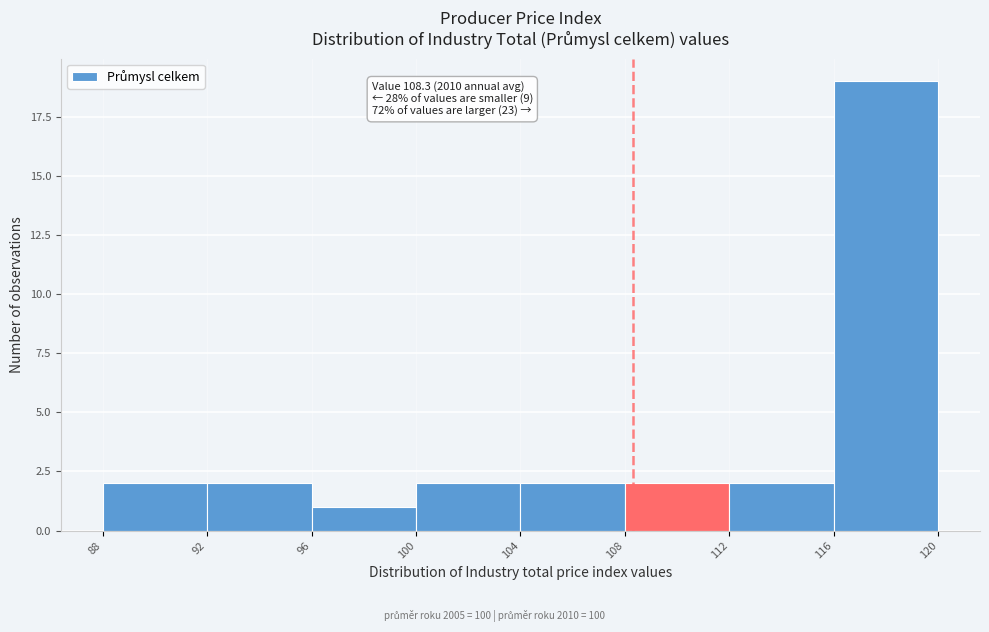

Which range on the x-axis has the tallest bar?

116 to 120